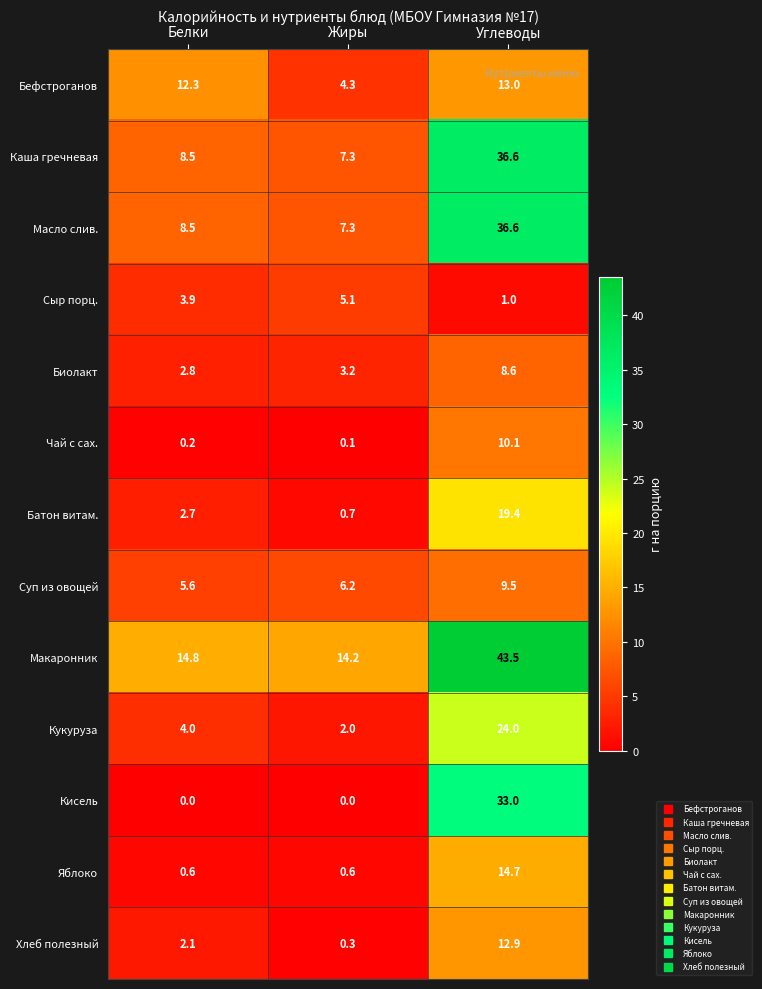

The Бефстроганов series shows 13.0 at Углеводы. True or false?

True